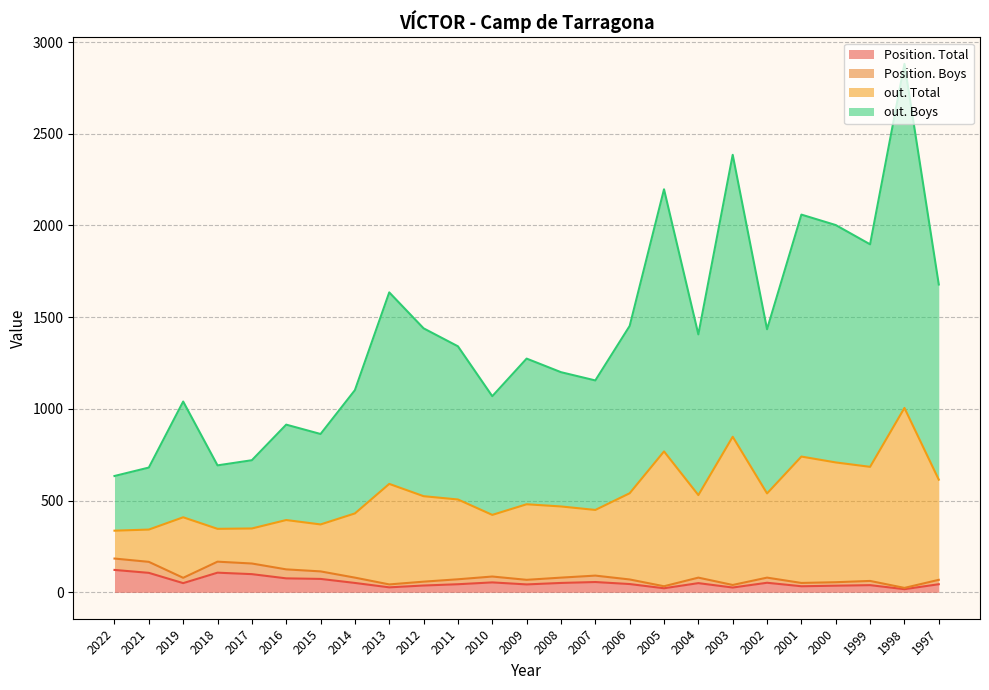

At which label does out. Boys reach its peak?

1998